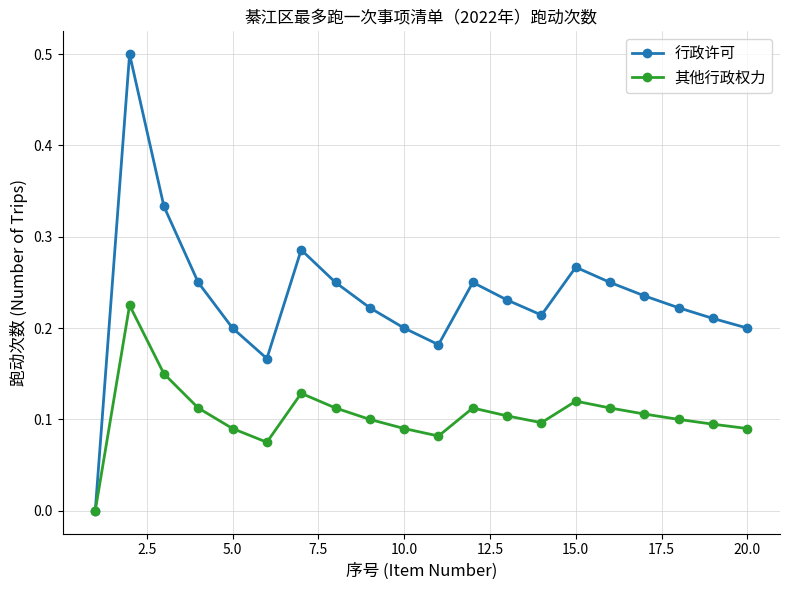

Which series has the widest spread of values?

行政许可